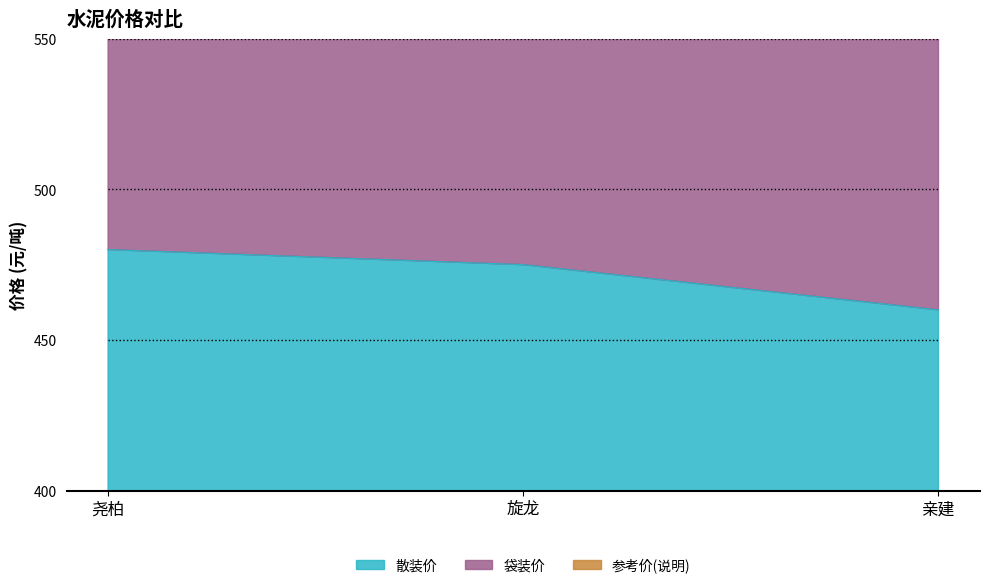

Between 亲建 and 尧柏, which is larger?

尧柏